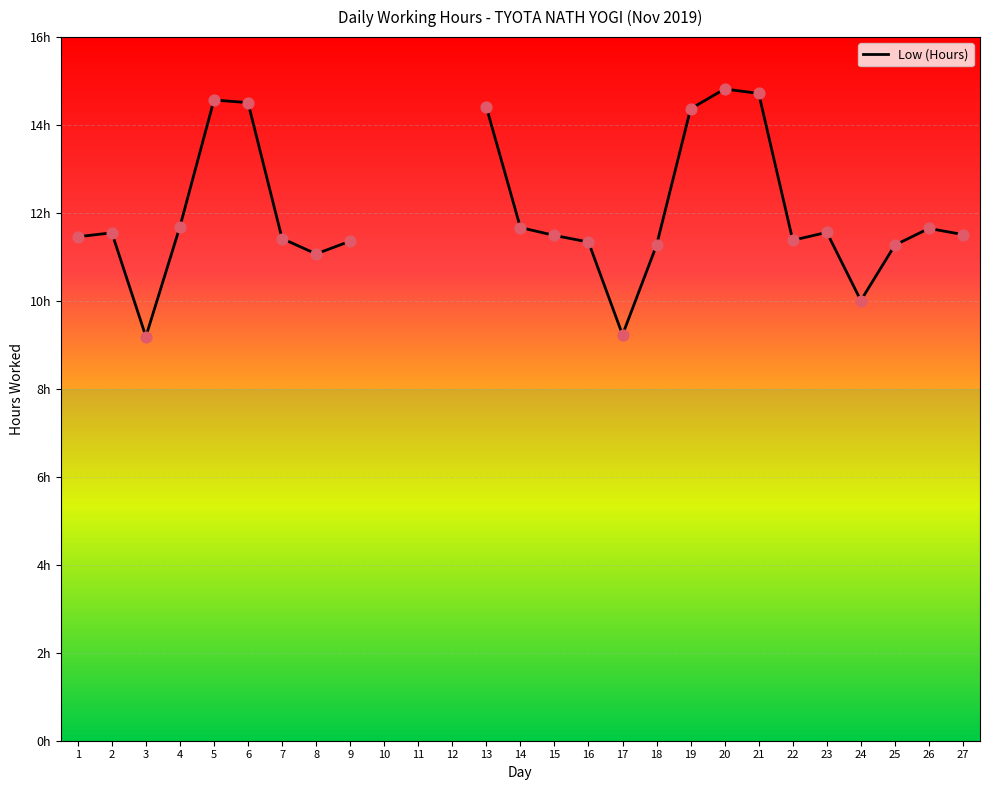

Which has a higher value, 12 or 9?

9